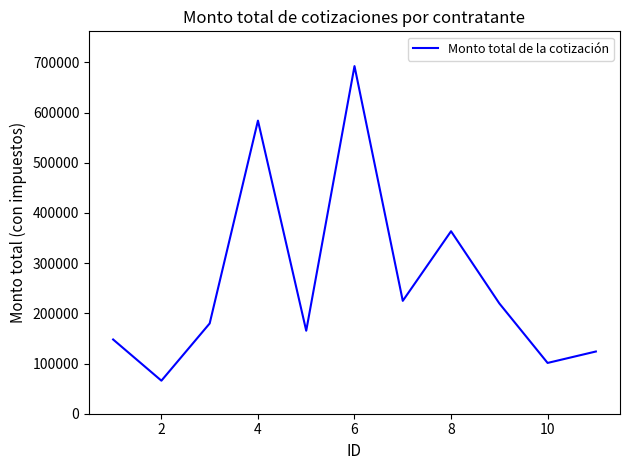

What is the difference between the maximum and second lowest values?

591328.9